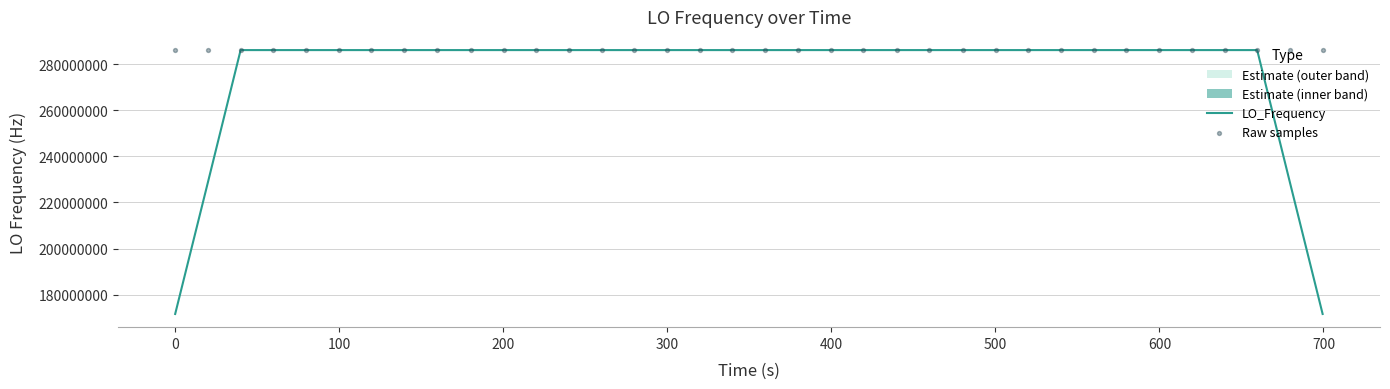

Which series reaches the minimum Y coordinate?

LO_Frequency